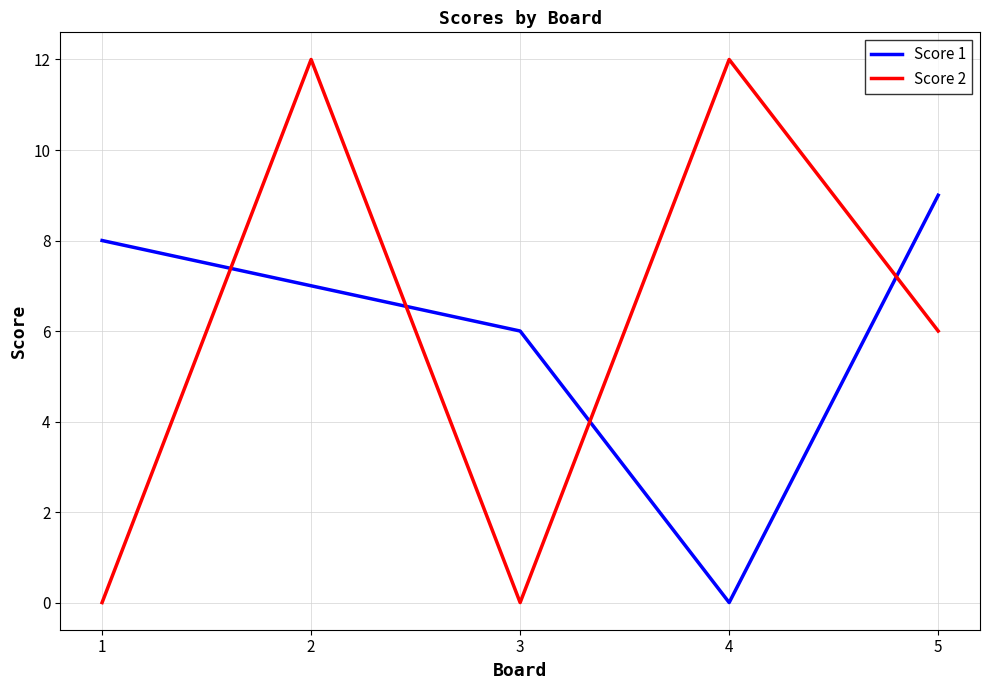

Which series has the largest range (max minus min)?

Score 2